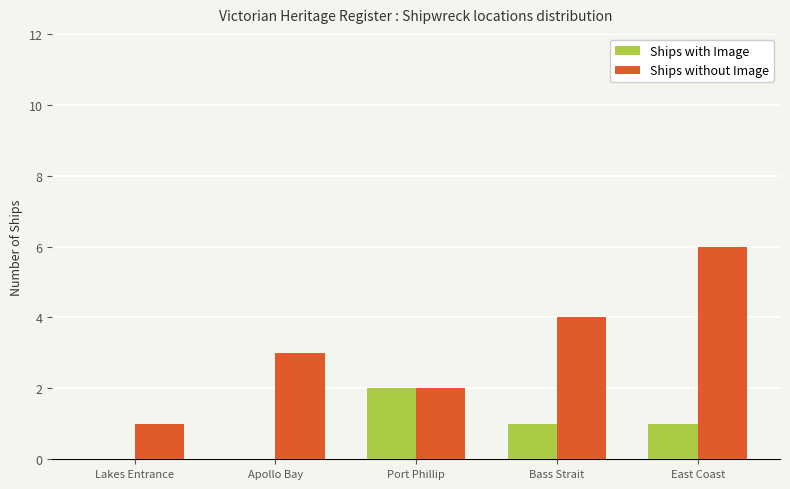

Count the number of data series in this chart.

2